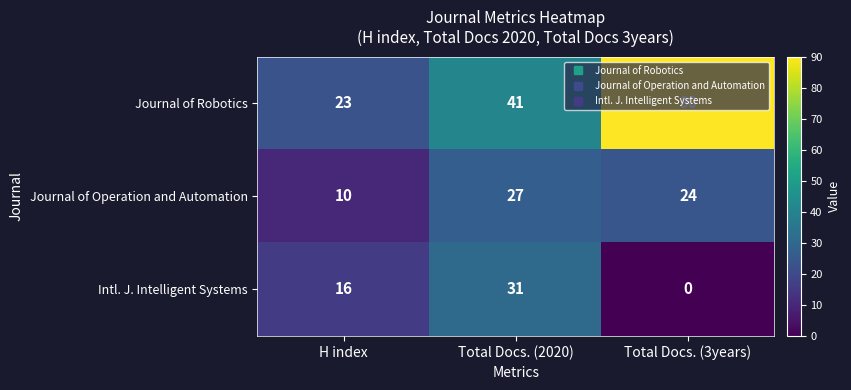

The value of Intl. J. Intelligent Systems at Total Docs. (3years) is 13. True or false?

False